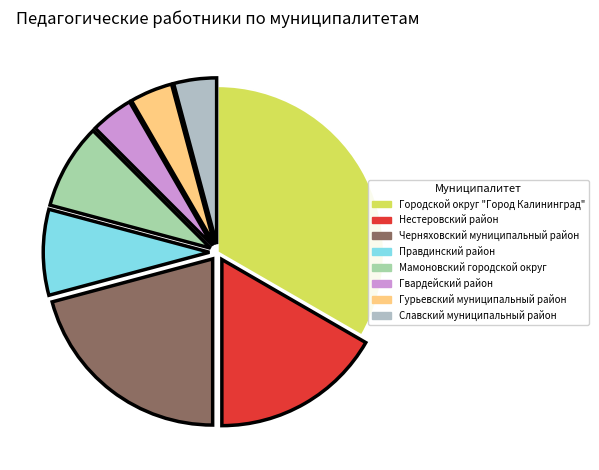

Does Гвардейский район represent more than half of the total?

No